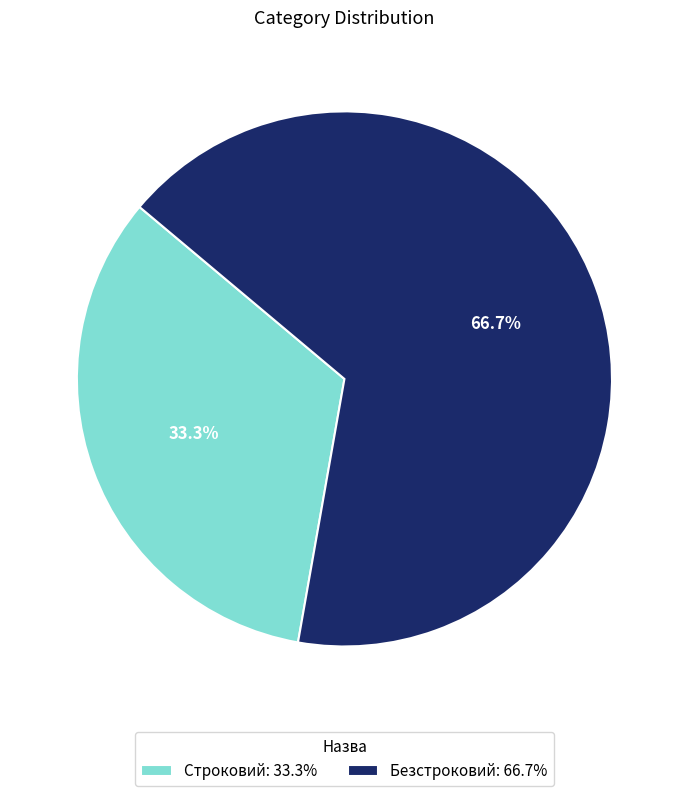

Does any single category account for the majority?

Yes